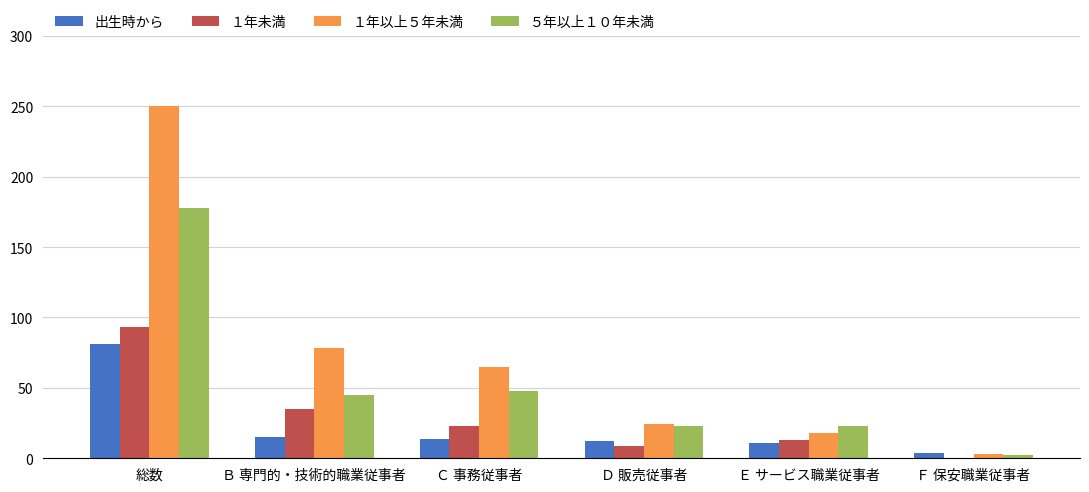

Read the ５年以上１０年未満 value at Ｂ 専門的・技術的職業従事者, to the nearest 5.

45